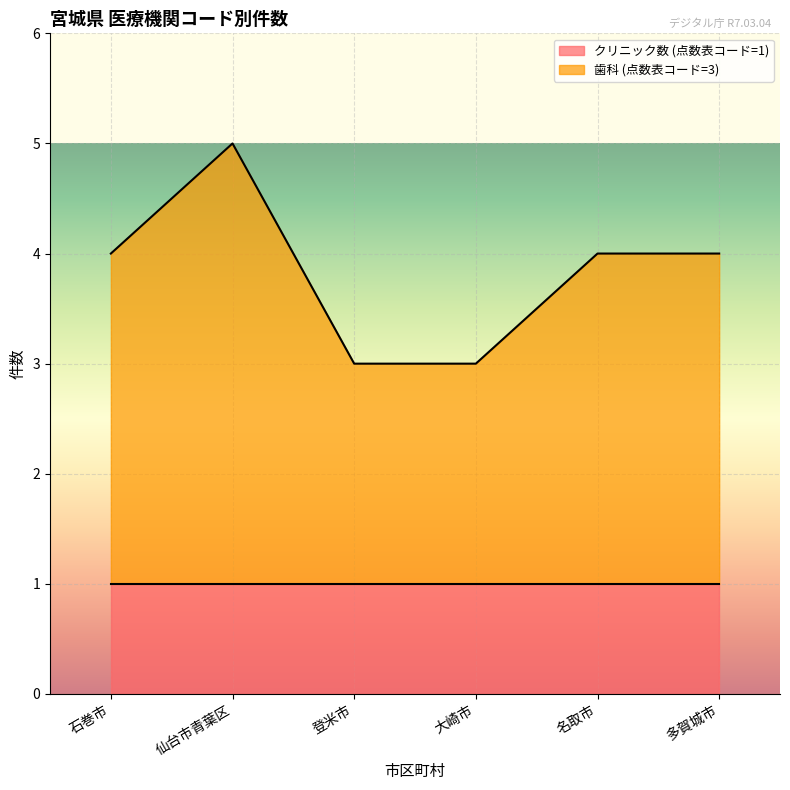

What is the value of the 5th point from the left?

4